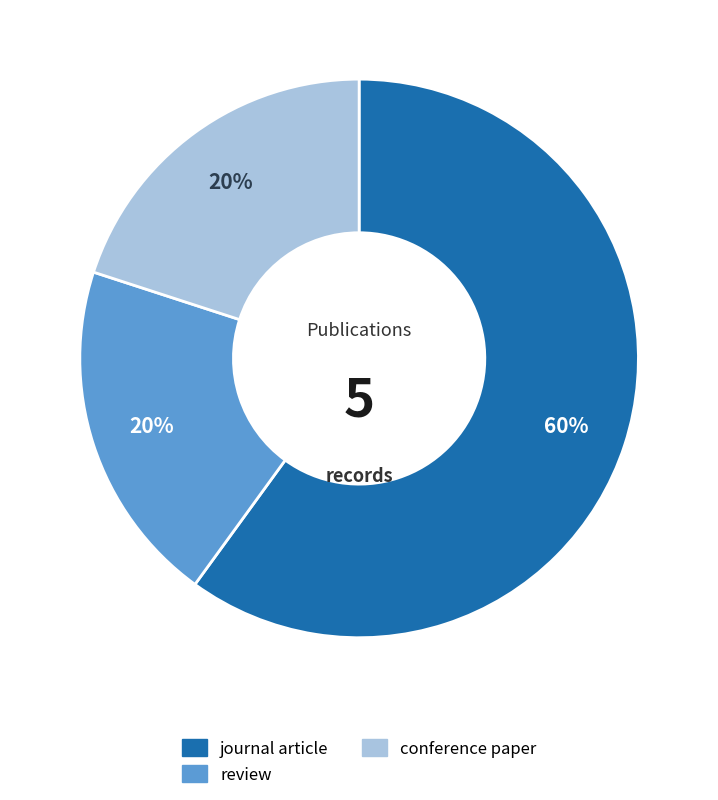

Is there a majority slice in this chart?

Yes